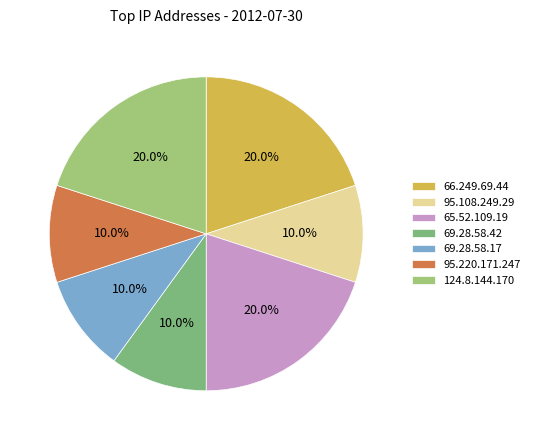

How many segments does this pie chart have?

7